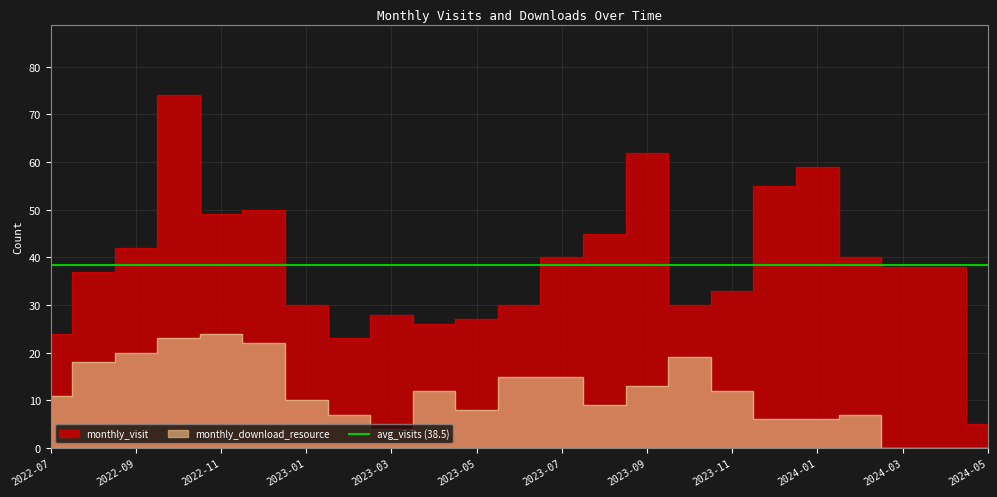

What is the total value across all series at 2023-02?

30